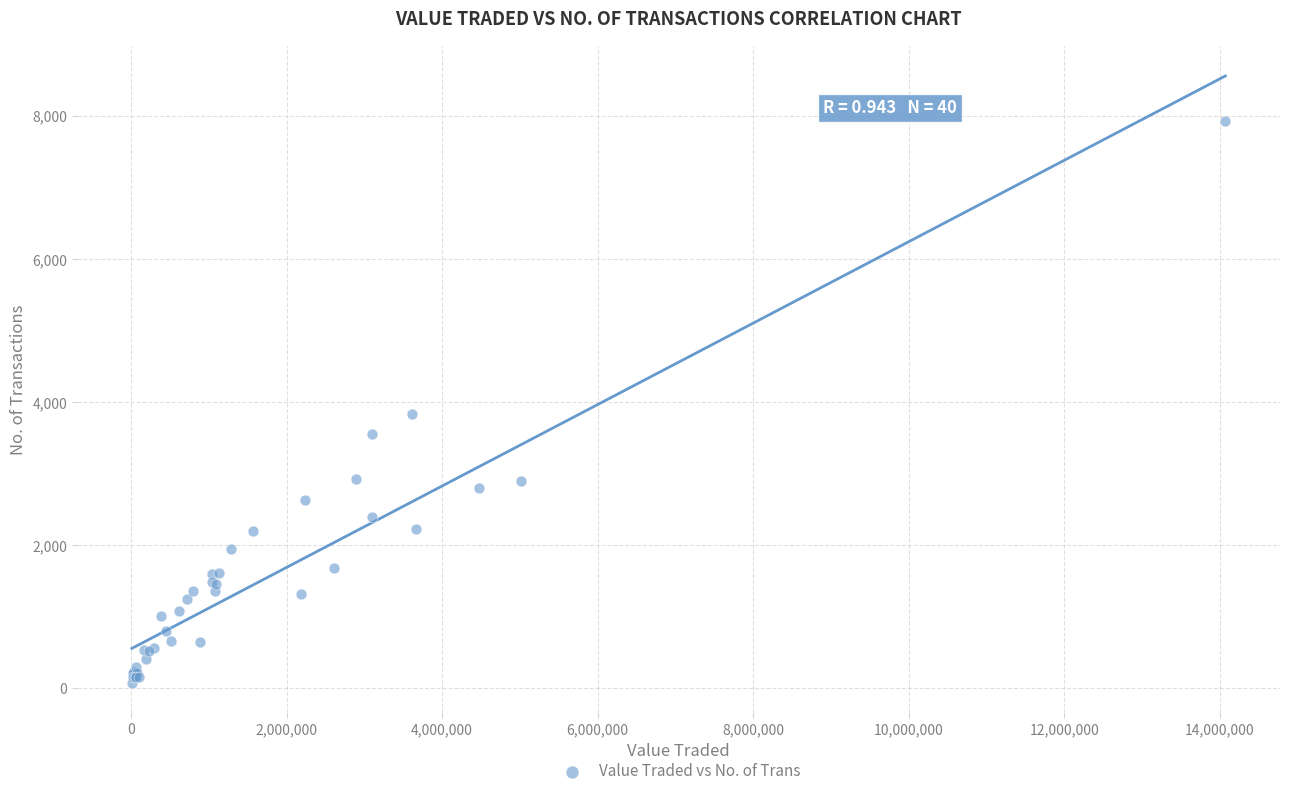

What Y value in the scatter plot is closest to 4002?

3835